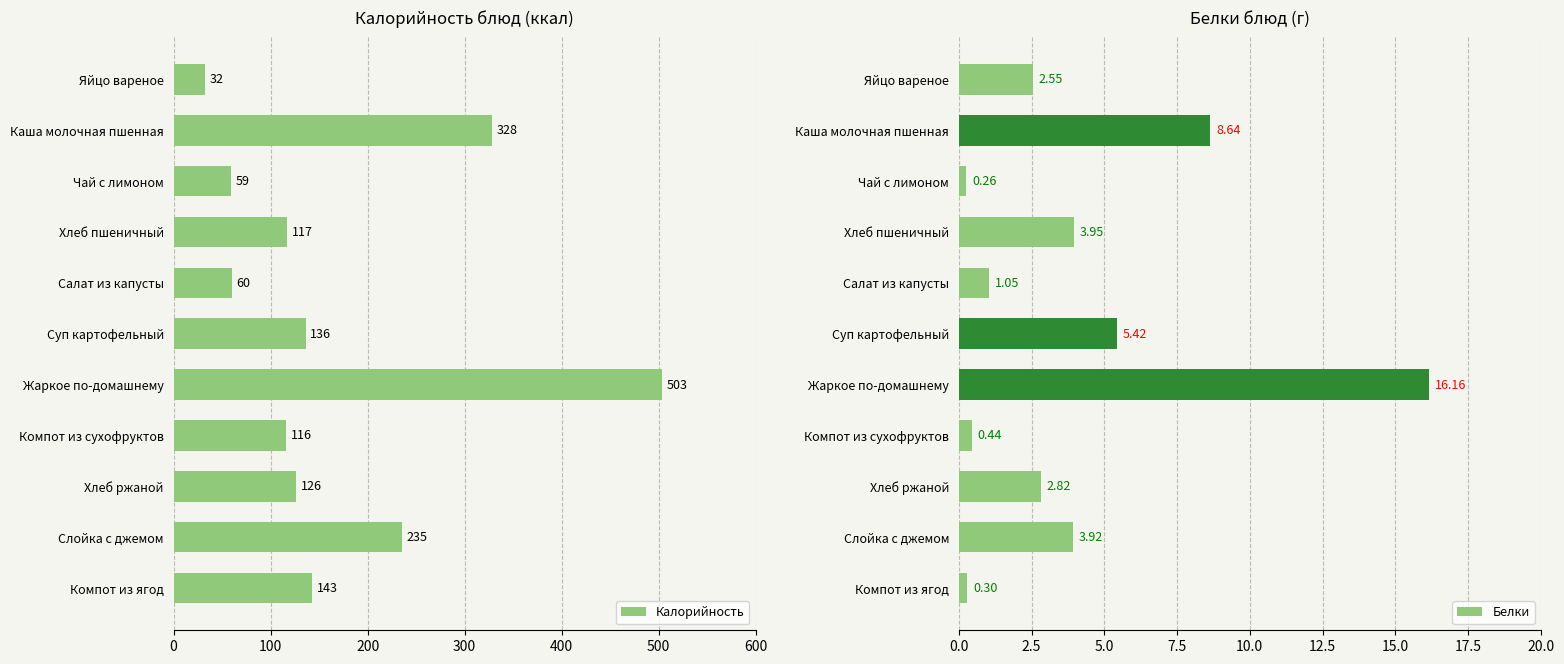

Is it true that Калорийность equals 477 at Каша молочная пшенная?

False